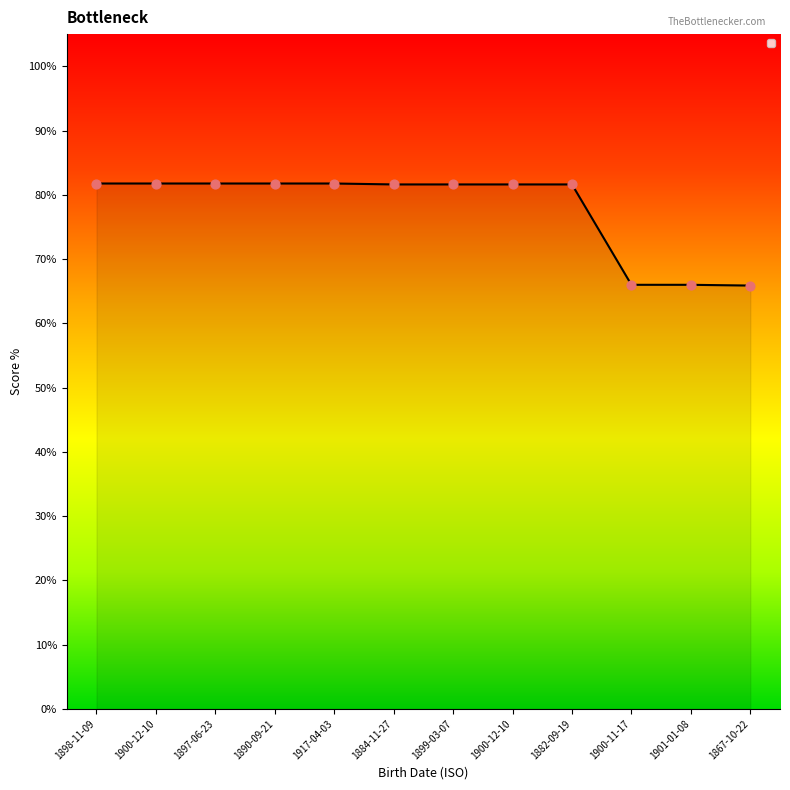

Between 1900-12-10 and 1890-09-21, which is larger?

1890-09-21